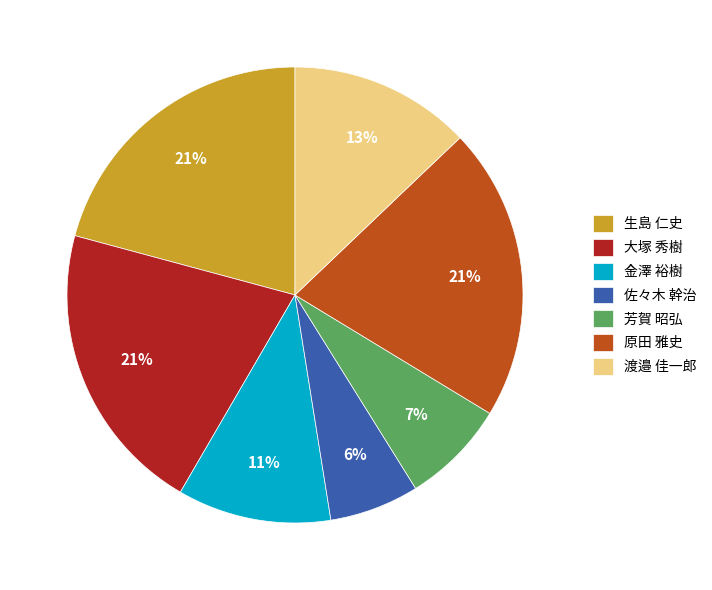

What is the ratio of the value at 佐々木 幹治 to the value at 芳賀 昭弘?

0.9